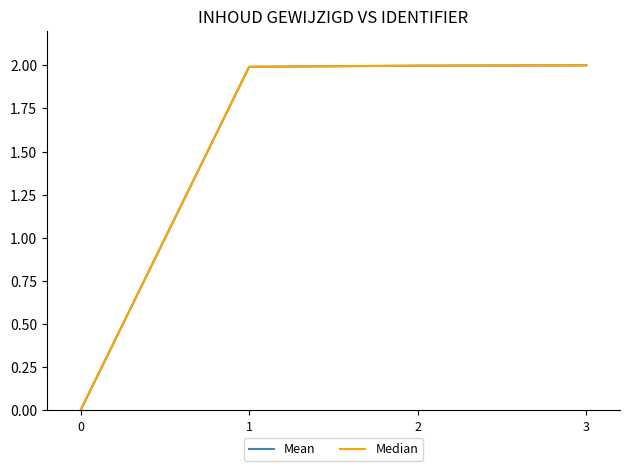

Is this an area chart (filled region under the line)?

No